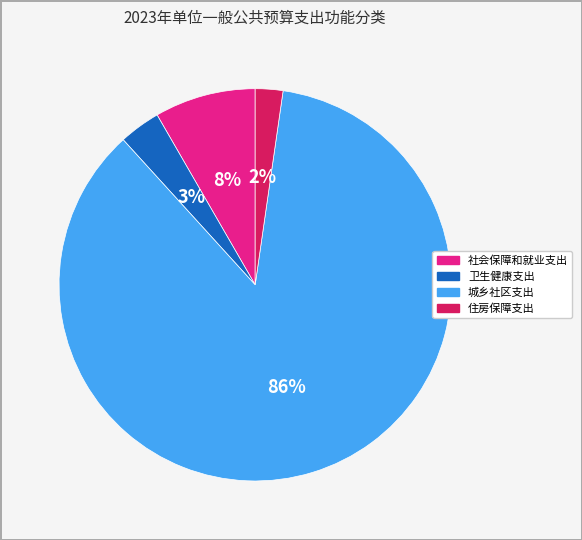

Count the number of slices in the pie.

4